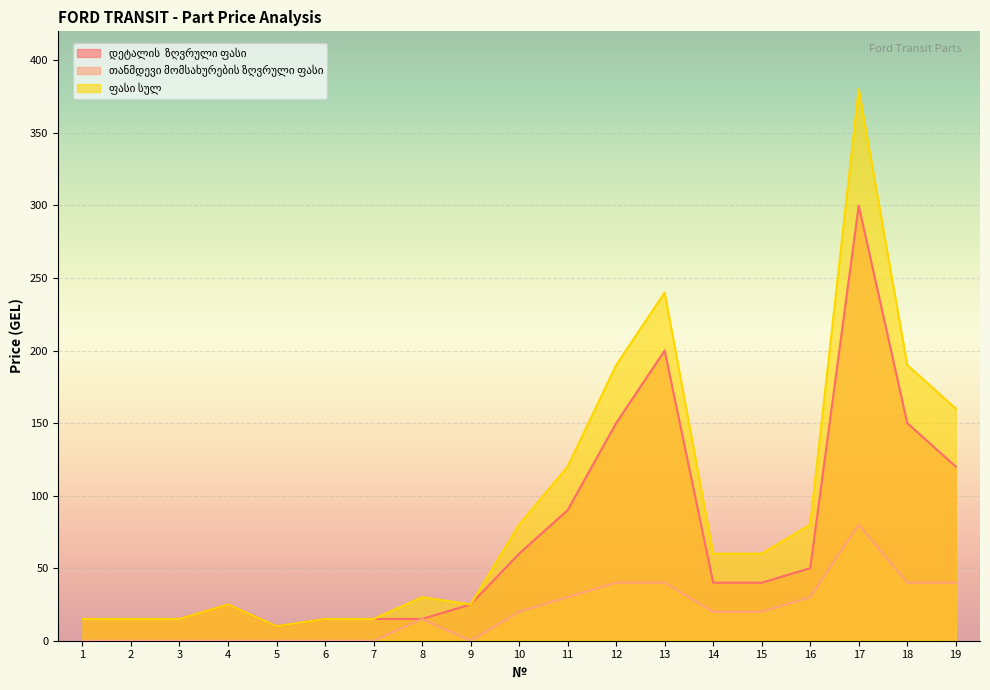

Reading right to left, transcribe all the data shown in this chart.

დეტალის  ზღვრული ფასი: 19=120	18=150	17=300	16=50	15=40	14=40	13=200	12=150	11=90	10=60	9=25	8=15	7=15	6=15	5=10	4=25	3=15	2=15	1=15
თანმდევი მომსახურების ზღვრული ფასი: 19=40	18=40	17=80	16=30	15=20	14=20	13=40	12=40	11=30	10=20	9=0	8=15	7=0	6=0	5=0	4=0	3=0	2=0	1=0
ფასი სულ: 19=160	18=190	17=380	16=80	15=60	14=60	13=240	12=190	11=120	10=80	9=25	8=30	7=15	6=15	5=10	4=25	3=15	2=15	1=15